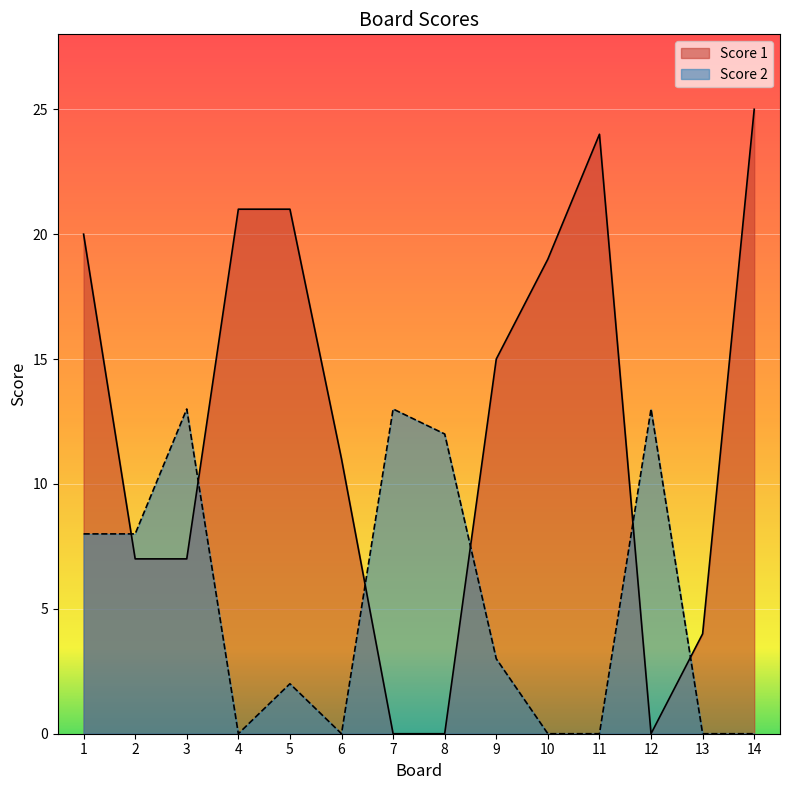

What is the approximate value of Score 1 at 3, to the nearest 5?

5